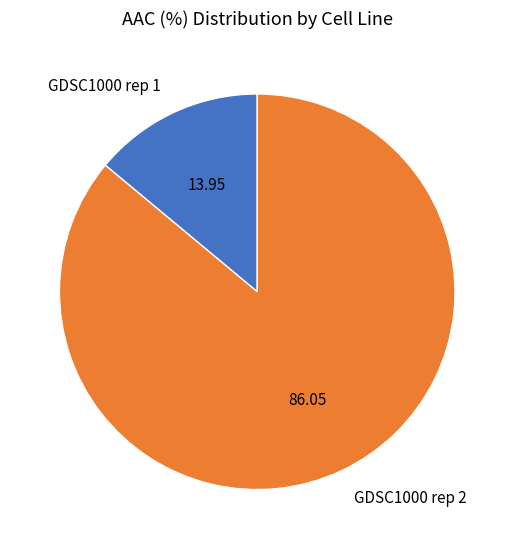

Do GDSC1000 rep 2 and GDSC1000 rep 1 together represent more than half of the pie?

Yes